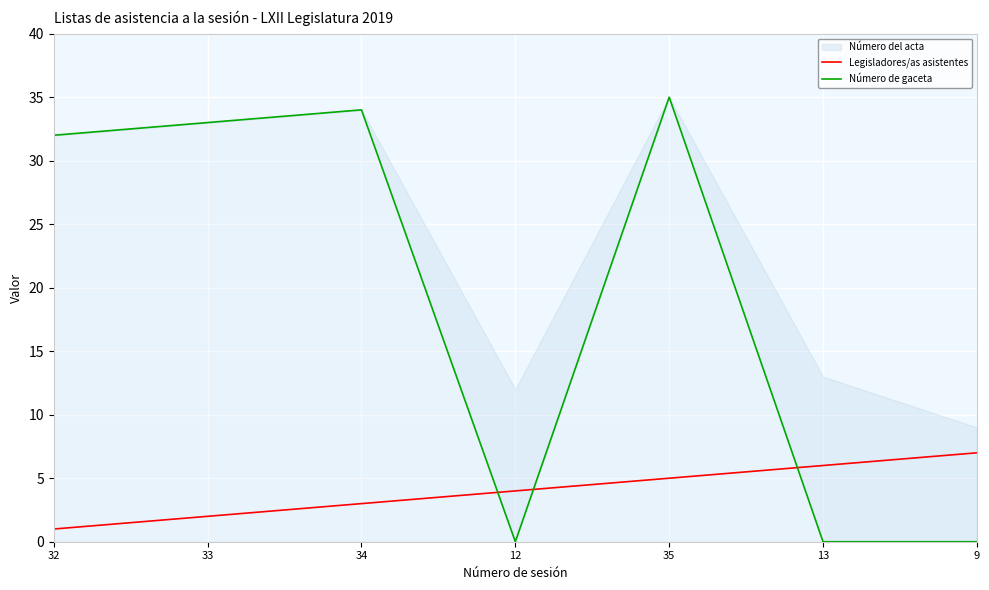

The value of Legisladores/as asistentes at 12 is 2. True or false?

False